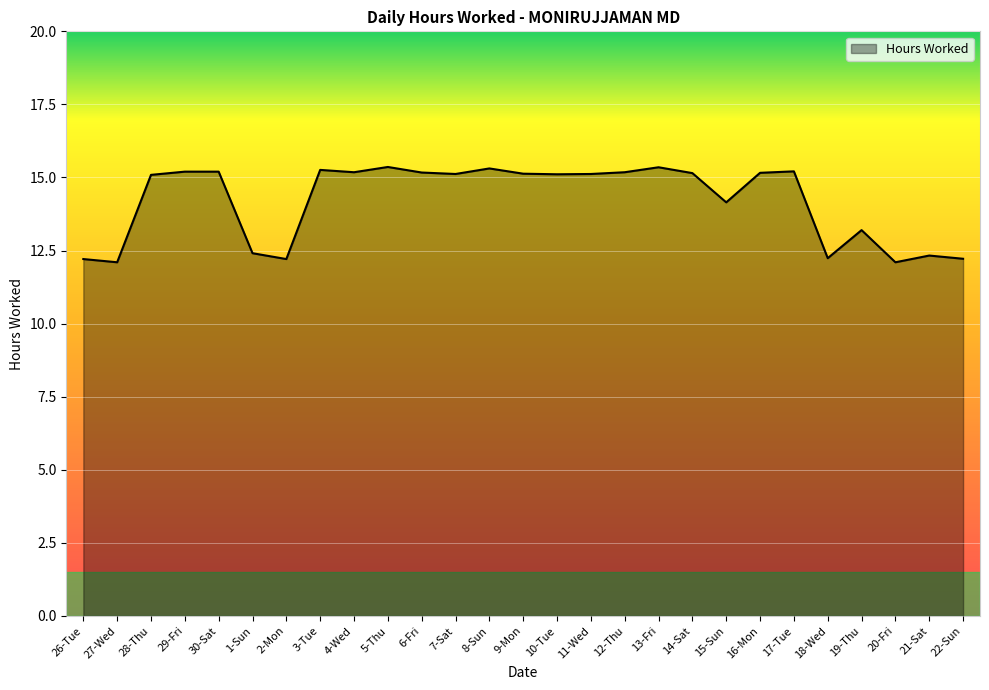

Is it true that the value at 5-Thu is 24.9?

False